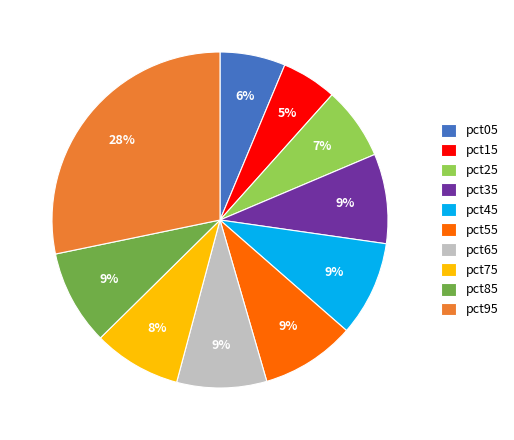

To the nearest percent, what percentage of the pie is pct85?

9%